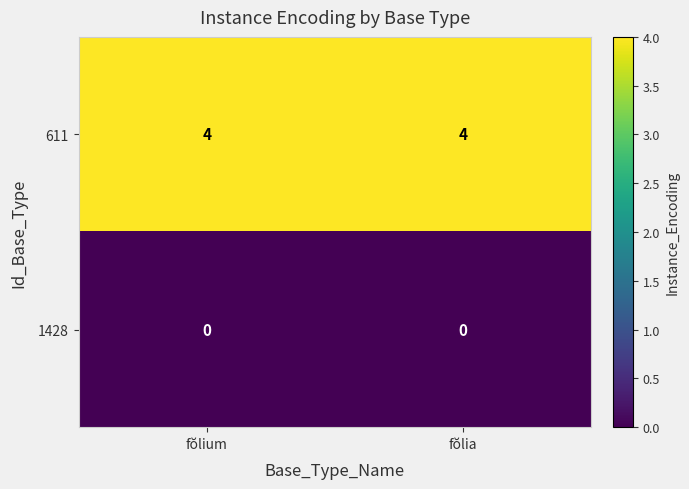

True or false: 1428 has a value of 0 at fŏlia.

True